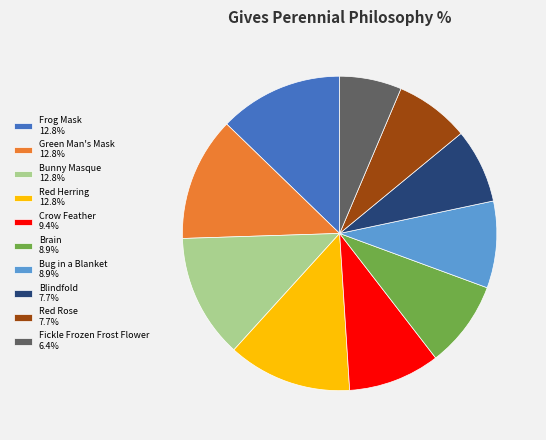

Combined, do Bug in a Blanket 8.9% and Green Man's Mask 12.8% account for over 50%?

No